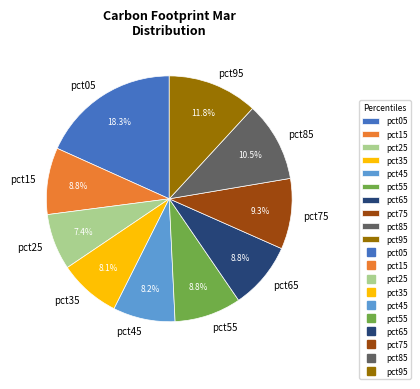

To the nearest percent, what is the average slice percentage?

10%